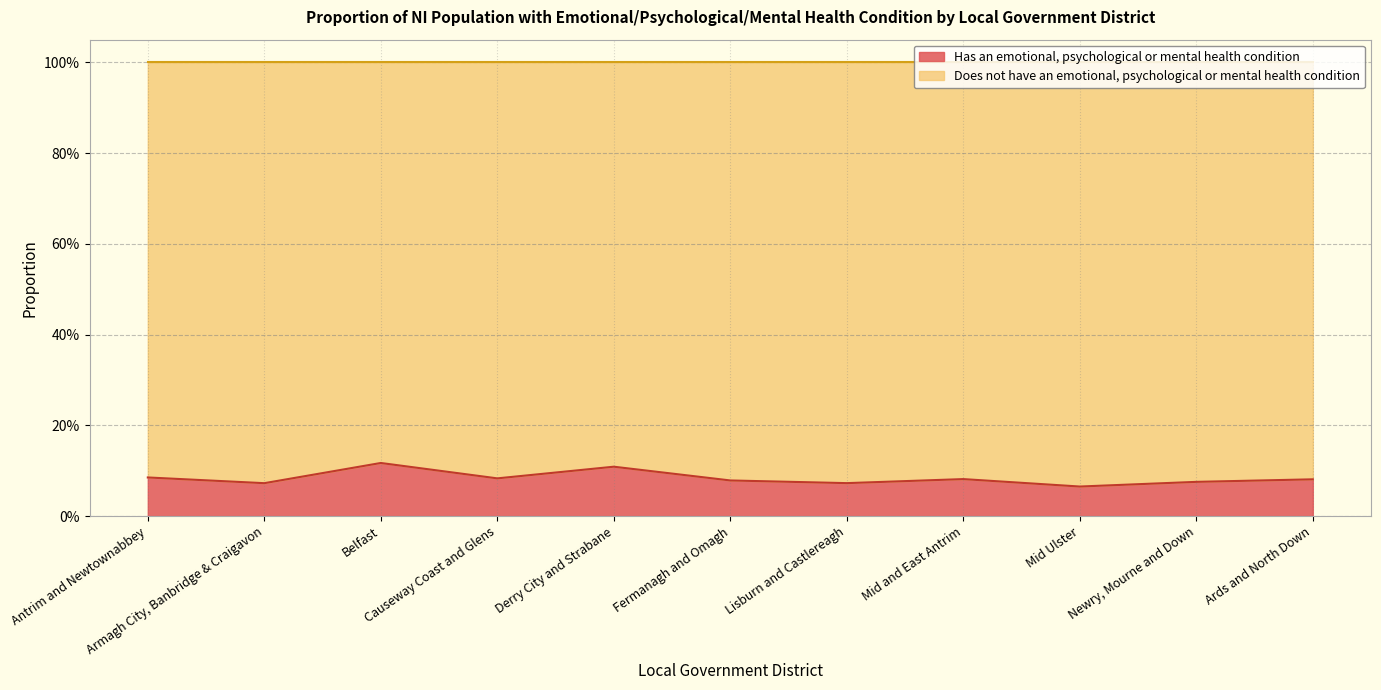

What is the sum of the values at Ards and North Down and Antrim and Newtownabbey?

0.2